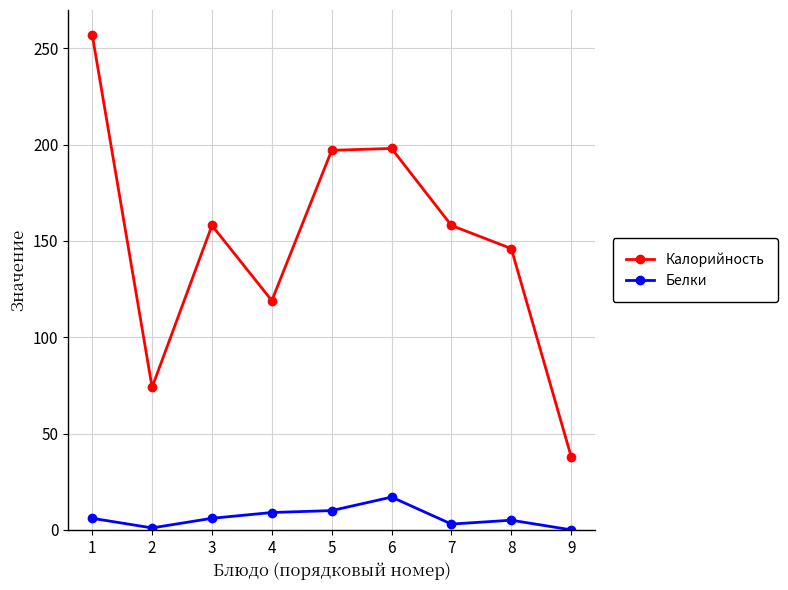

At which label does Калорийность first exceed 158?

1